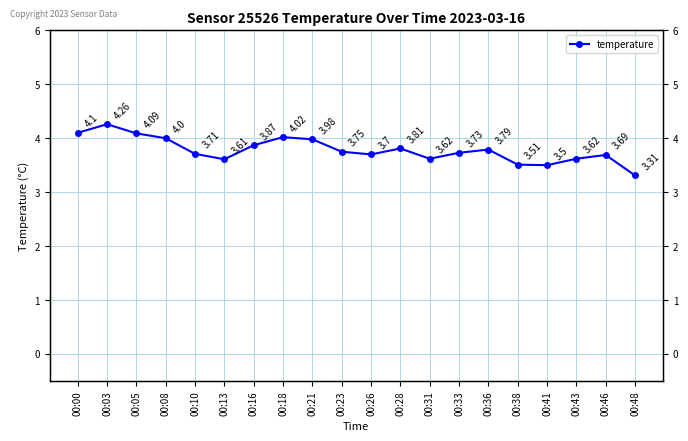

Does the chart display data point markers on the line(s)?

Yes